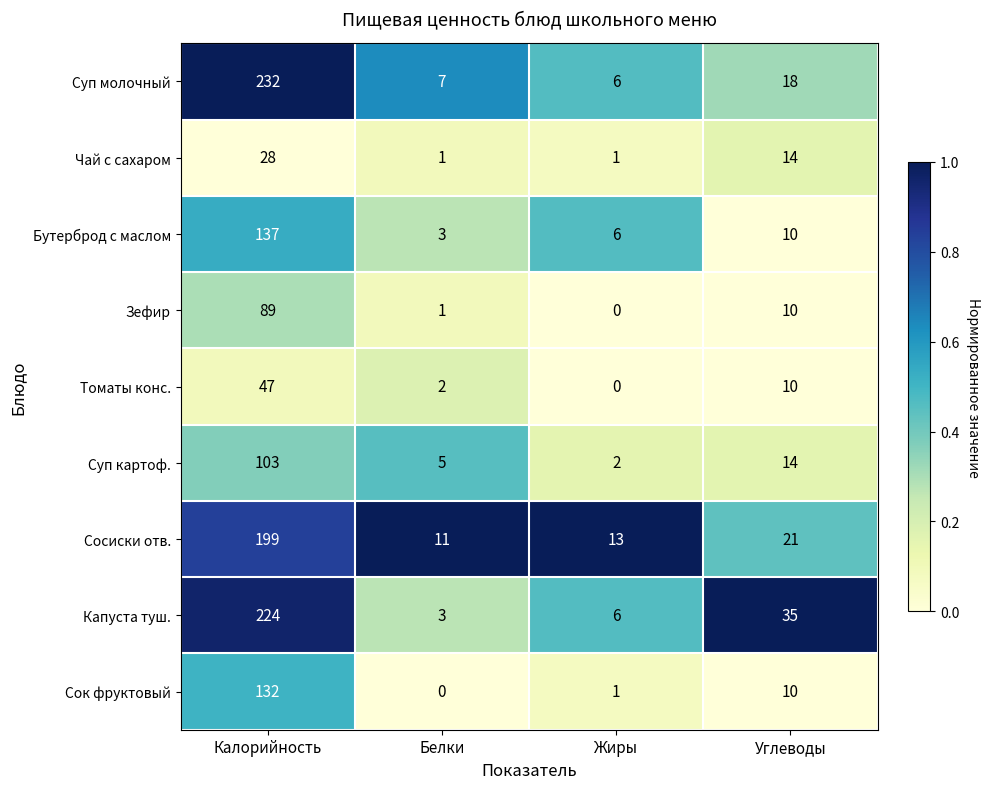

At which category does the chart reach its peak across all series?

Калорийность